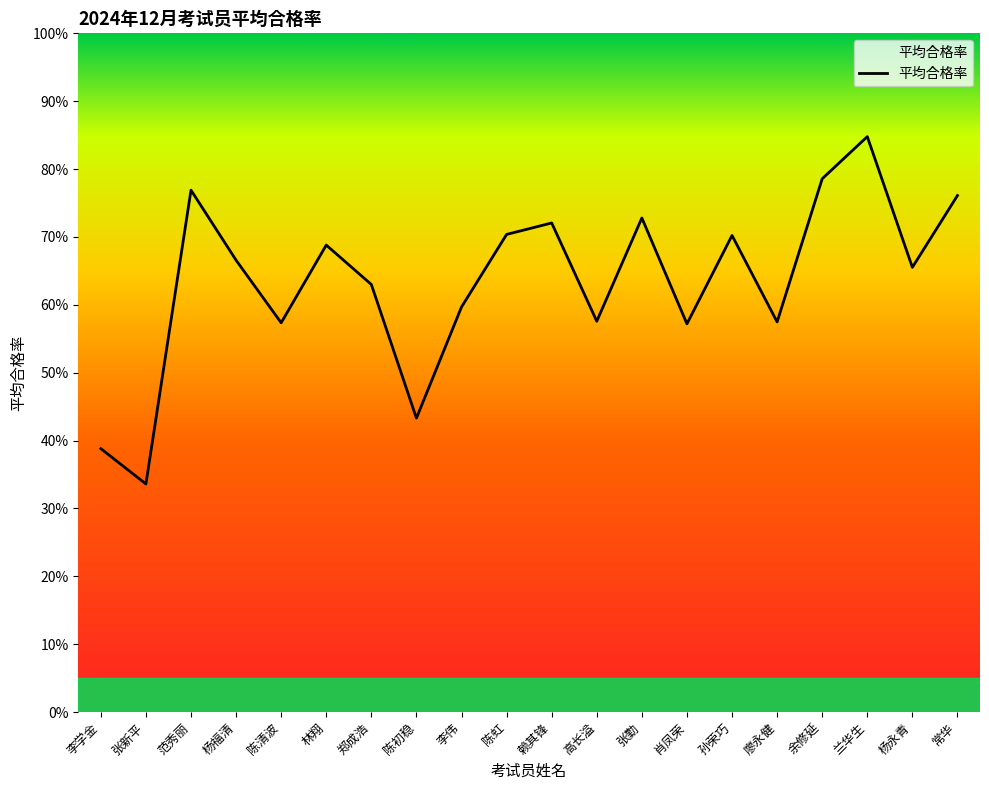

What position from the right is 范秀丽?

18